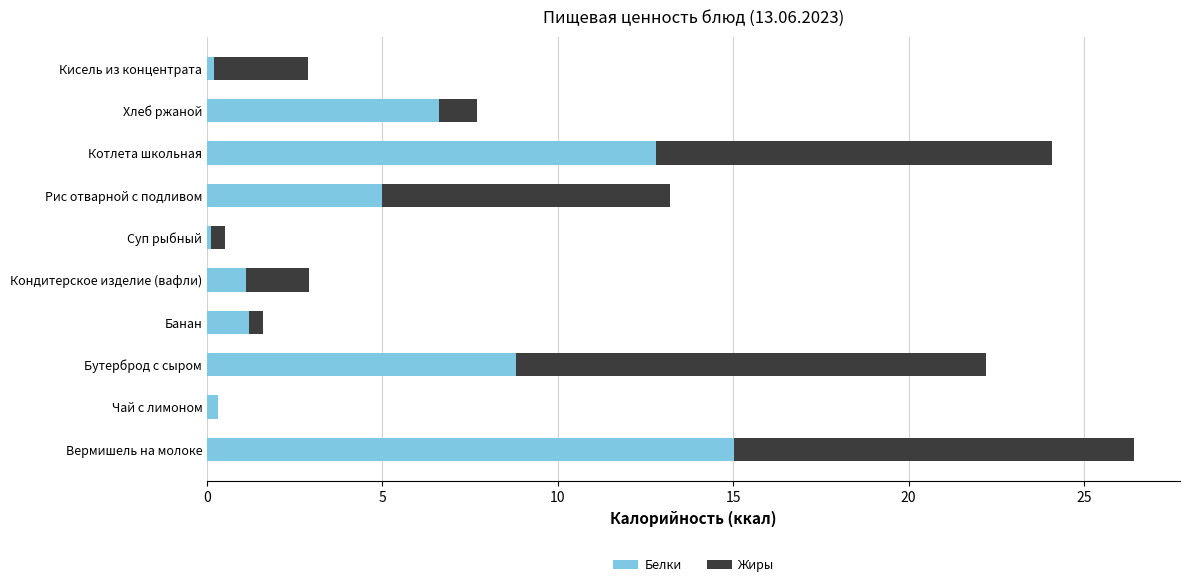

At which label does Белки reach its peak?

Вермишель на молоке